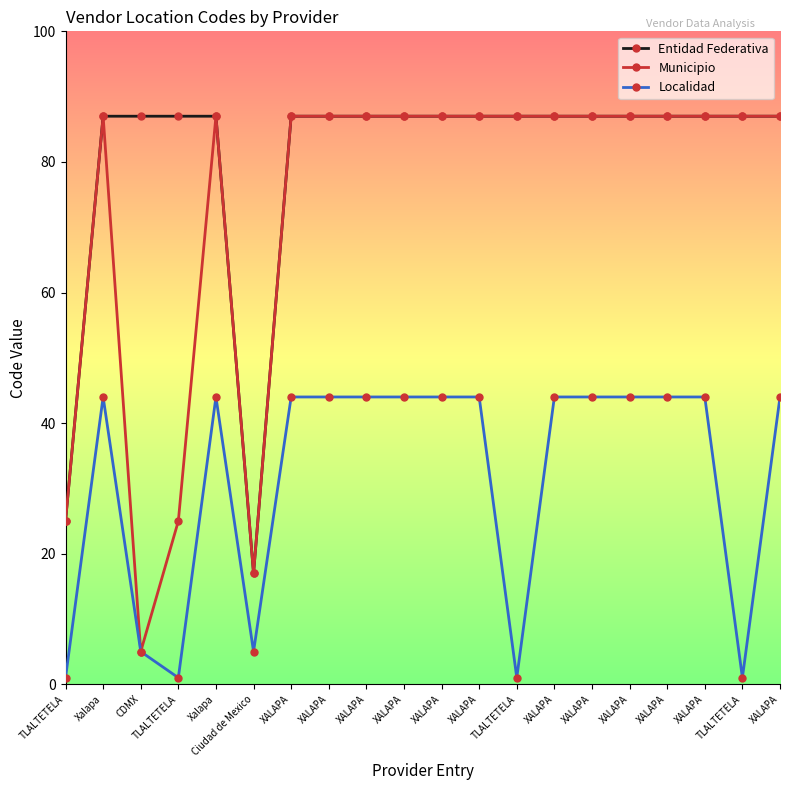

Which series has the largest range (max minus min)?

Municipio